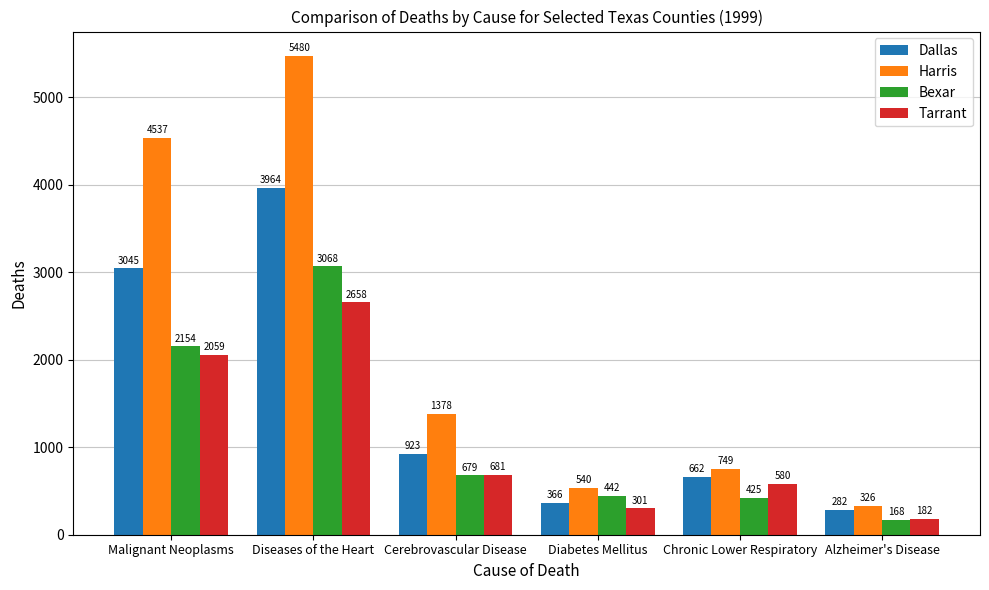

Where is Harris nearest to the value 2903?

Cerebrovascular Disease